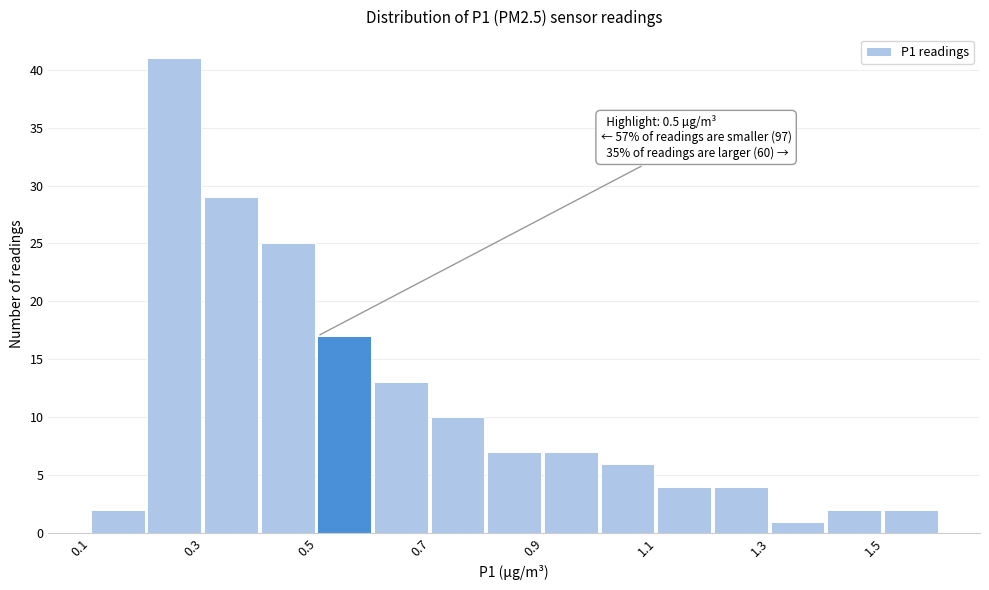

Which range on the x-axis has the tallest bar?

0.2 to 0.3